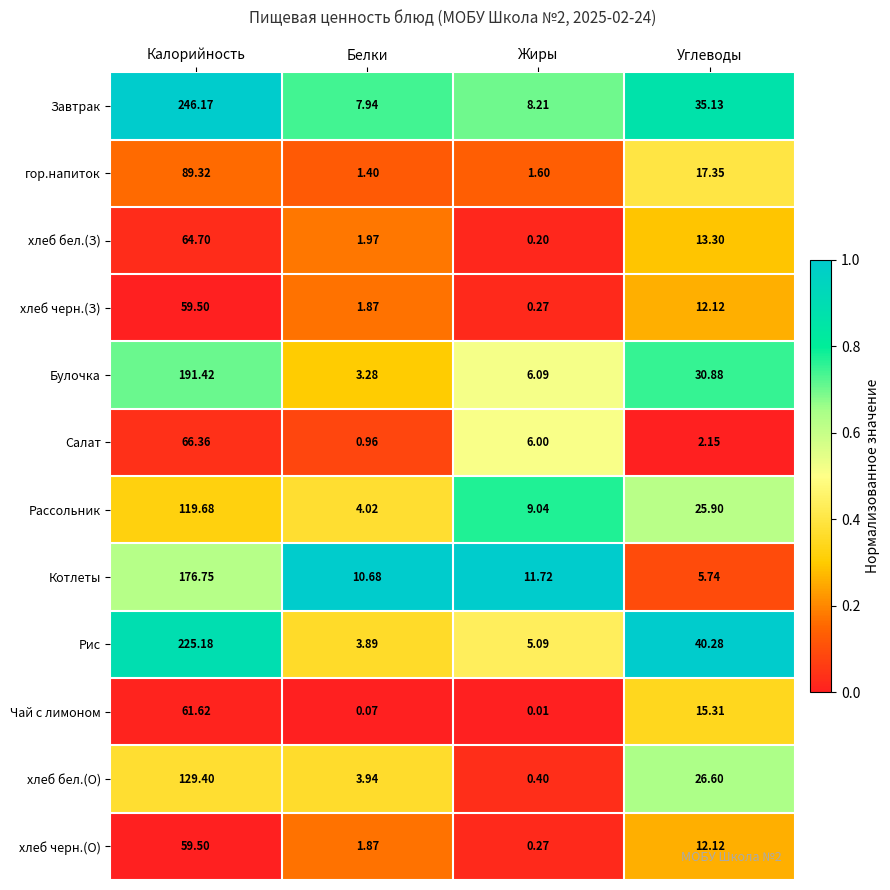

Which label corresponds to the largest value in the chart?

Калорийность